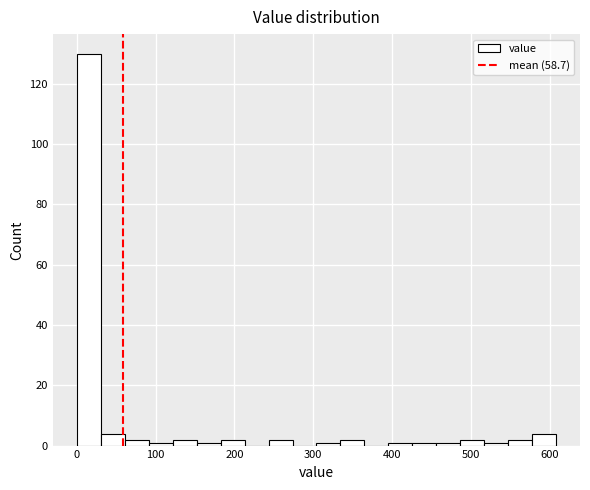

Around what value on the x-axis is the tallest bar? Give the approximate position of its centre, as read against the axis.

20